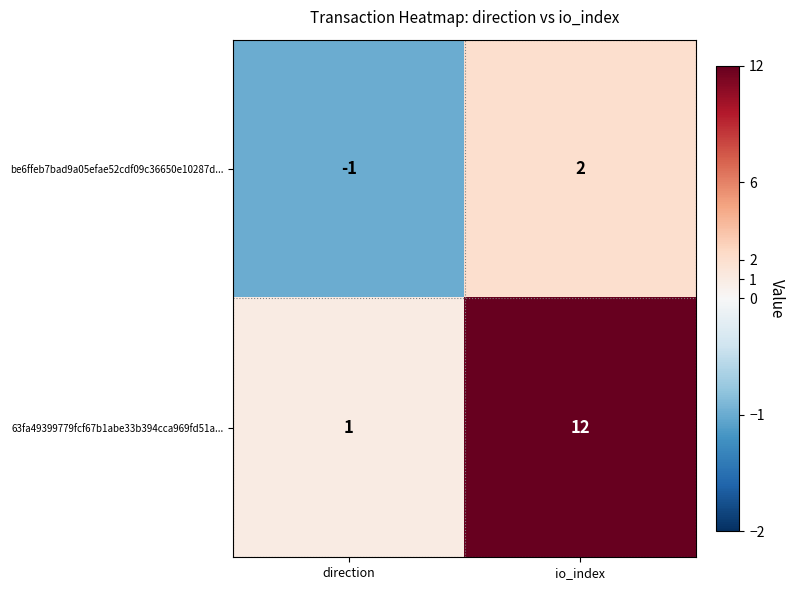

At which label is 63fa49399779fcf67b1abe33b394cca969fd51a... closest to 6?

direction